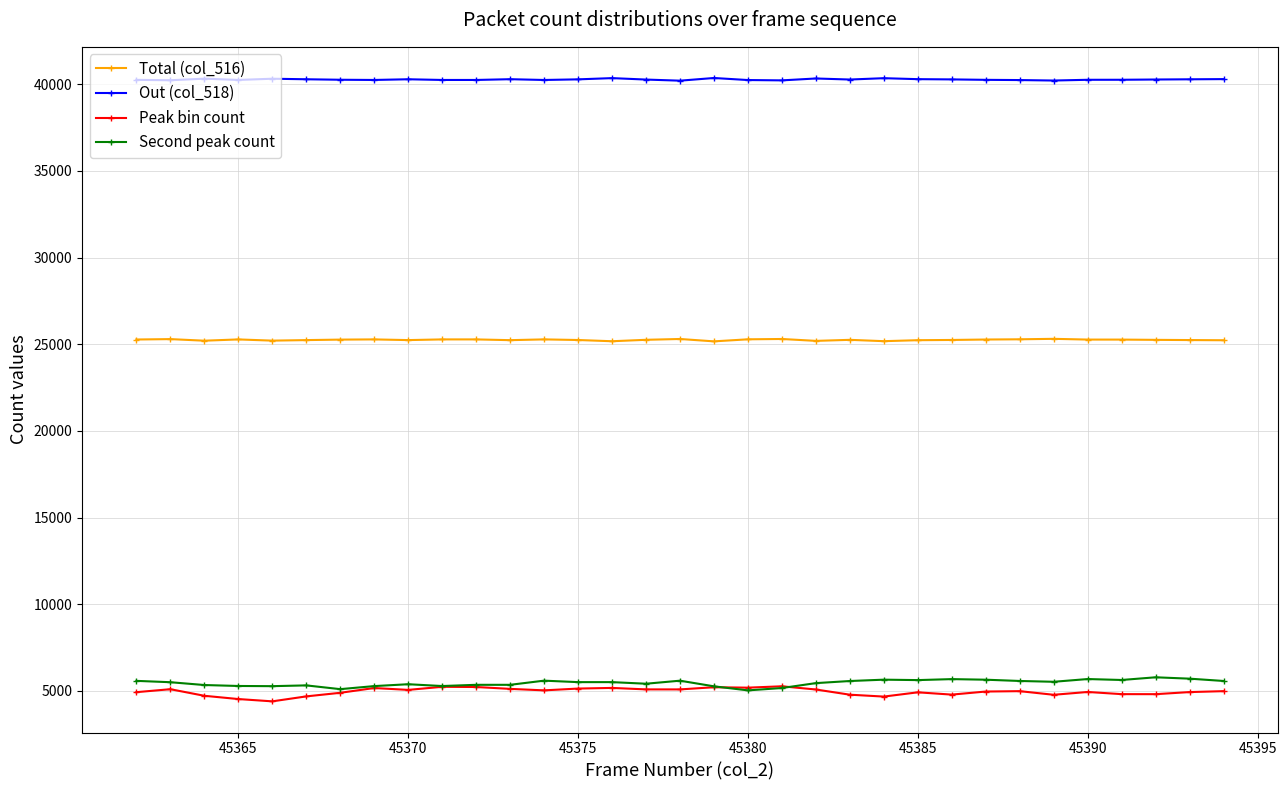

At how many categories does at least one series exceed 12952?

33